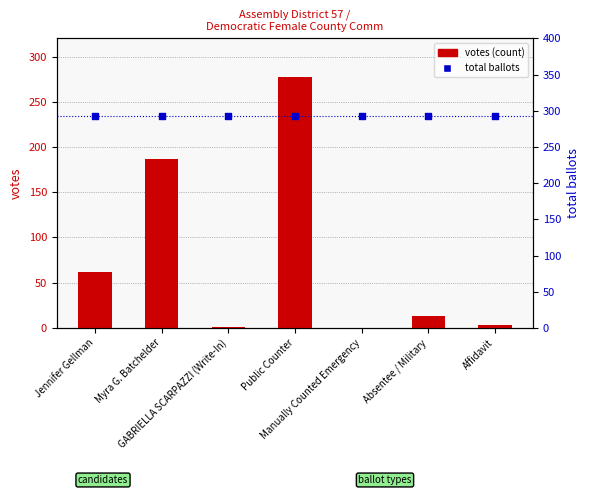

At which category is the sum across all series the highest?

Public Counter